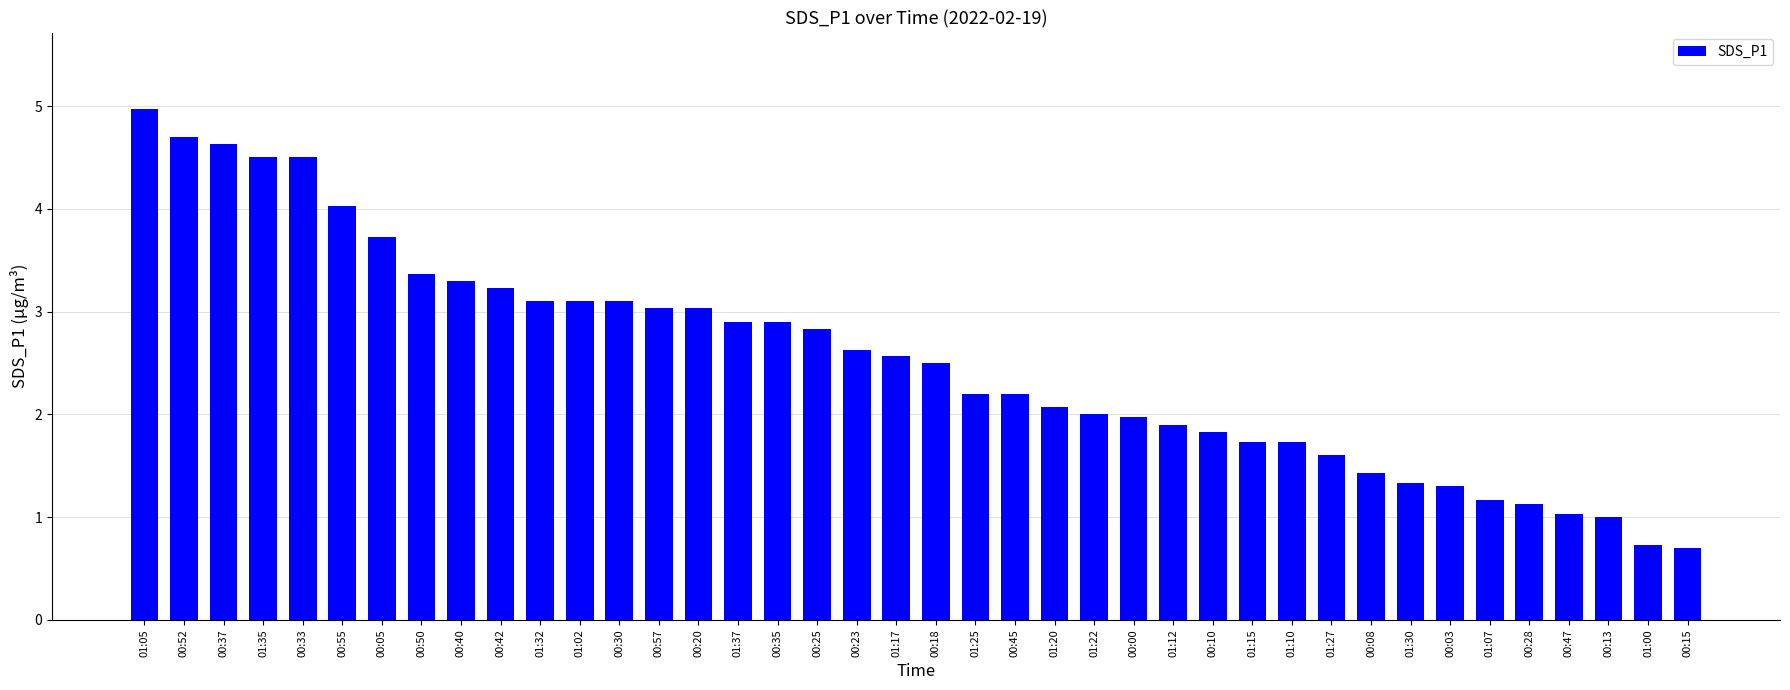

Count the number of categories in the chart.

40